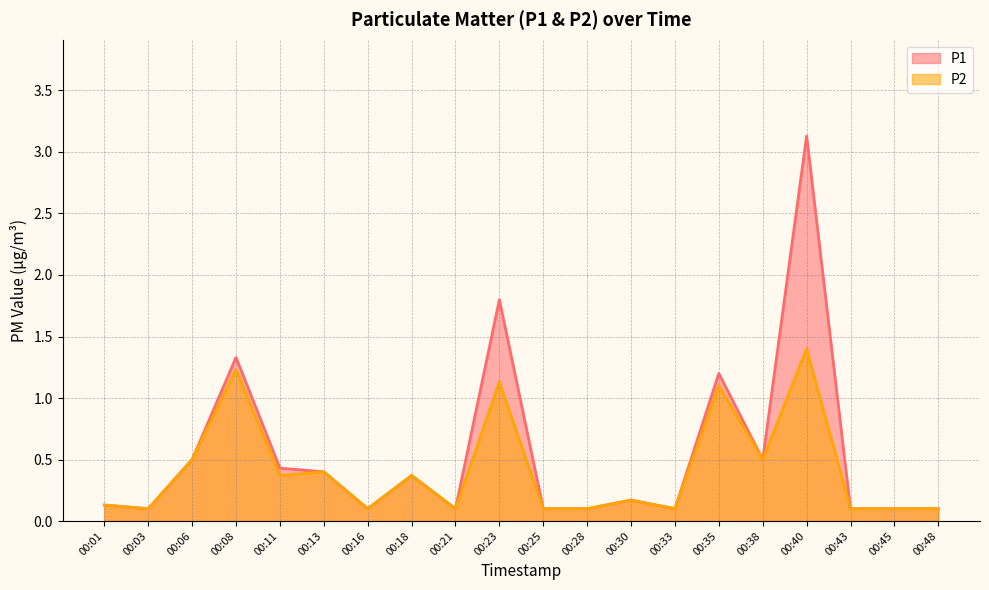

Reading left to right, what are all the values shown in this chart?

P1: 00:01=0.1	00:03=0.1	00:06=0.5	00:08=1.3	00:11=0.4	00:13=0.4	00:16=0.1	00:18=0.4	00:21=0.1	00:23=1.8	00:25=0.1	00:28=0.1	00:30=0.2	00:33=0.1	00:35=1.2	00:38=0.5	00:40=3.1	00:43=0.1	00:45=0.1	00:48=0.1
P2: 00:01=0.1	00:03=0.1	00:06=0.5	00:08=1.2	00:11=0.4	00:13=0.4	00:16=0.1	00:18=0.4	00:21=0.1	00:23=1.1	00:25=0.1	00:28=0.1	00:30=0.2	00:33=0.1	00:35=1.1	00:38=0.5	00:40=1.4	00:43=0.1	00:45=0.1	00:48=0.1